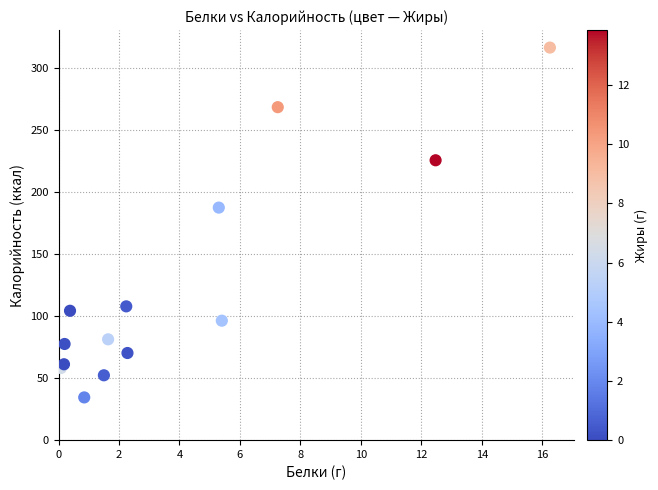

What Y value in the scatter plot is closest to 175?

187.6